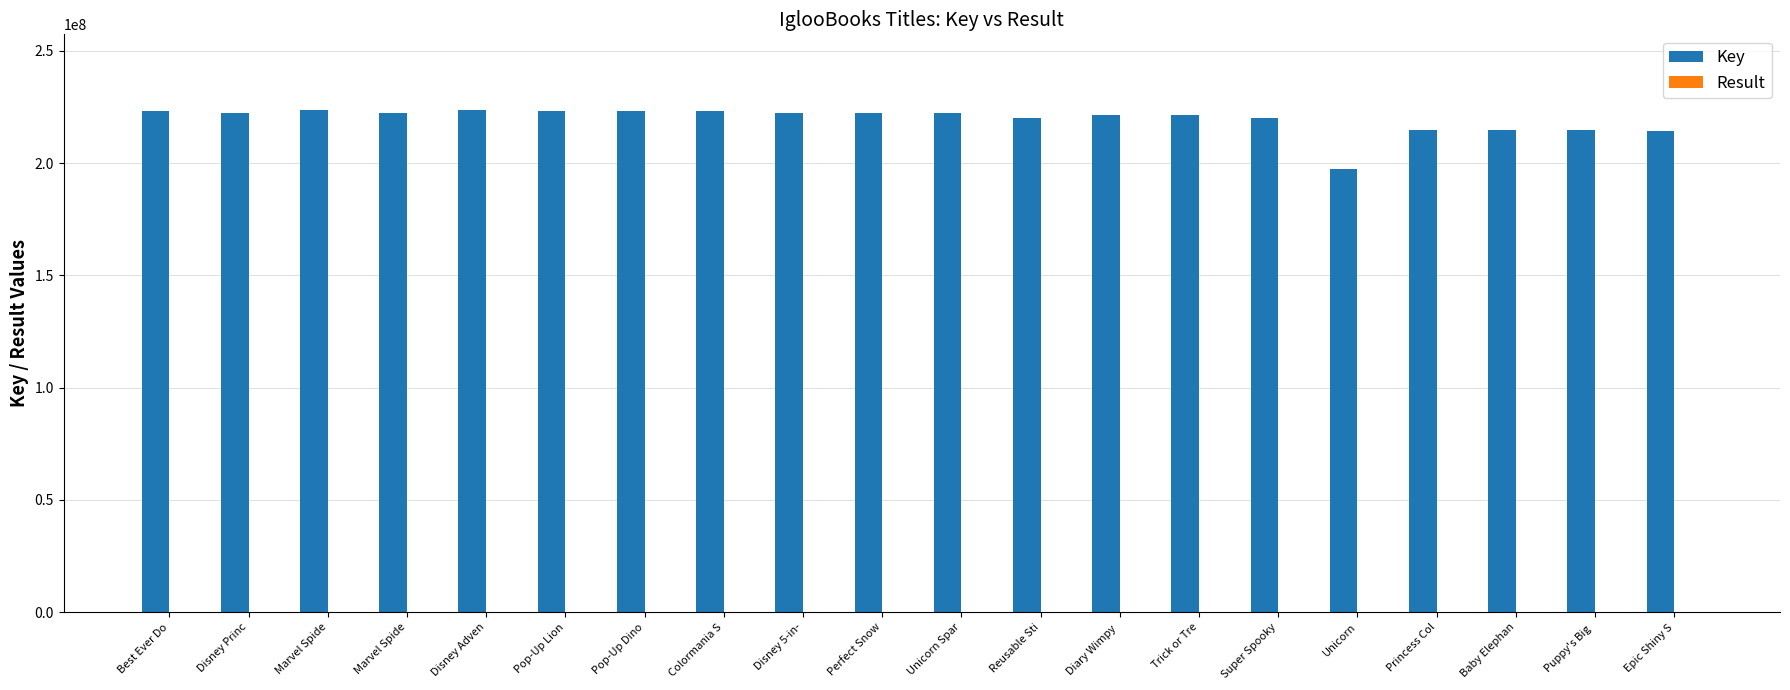

How many data points does each series have?

20